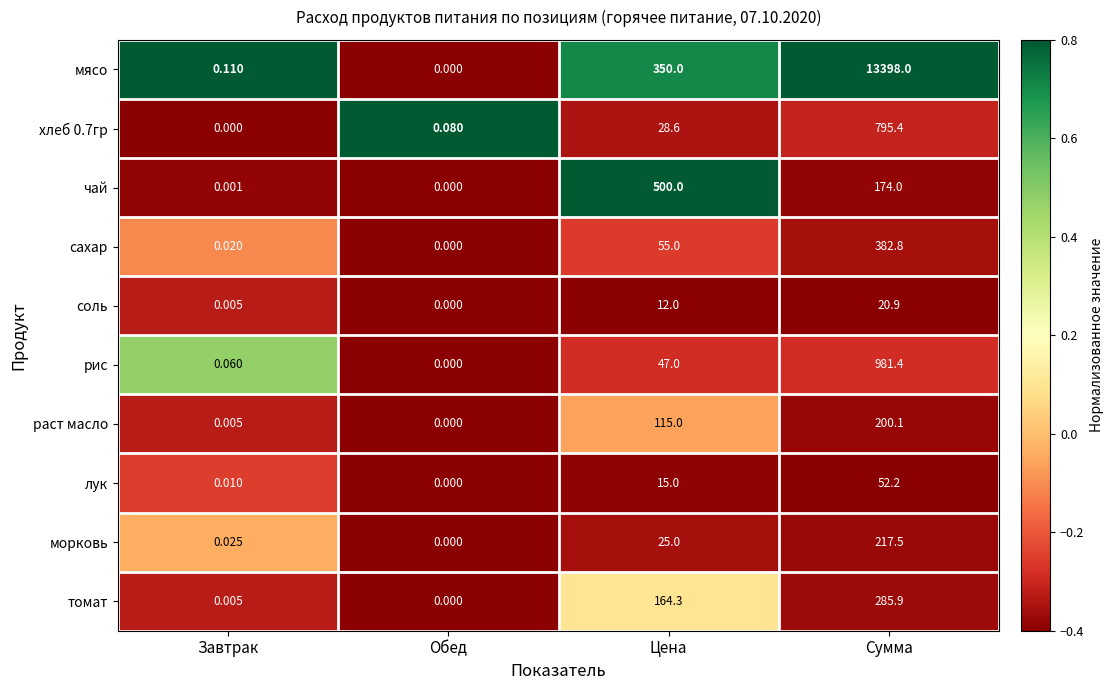

Between Завтрак and Сумма, which series saw the biggest shift?

мясо